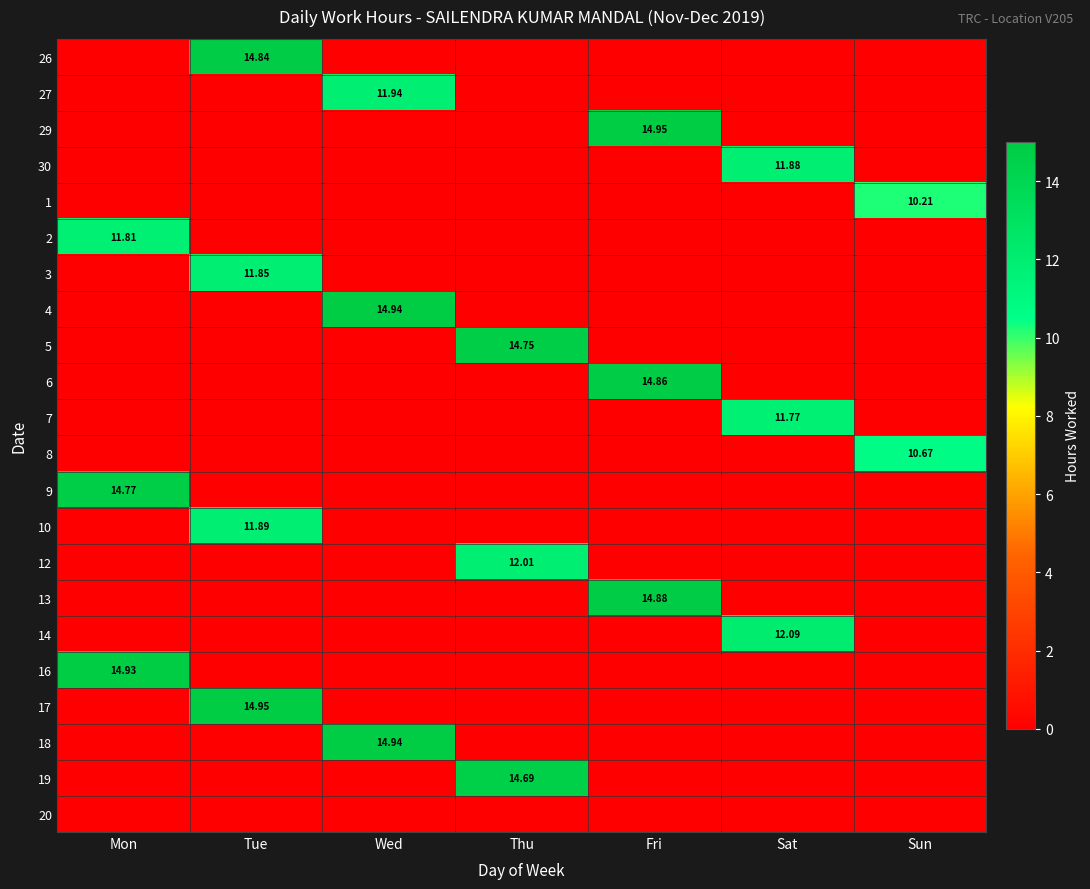

Is the value of 17 at Tue greater than the value of 27 at Wed?

Yes